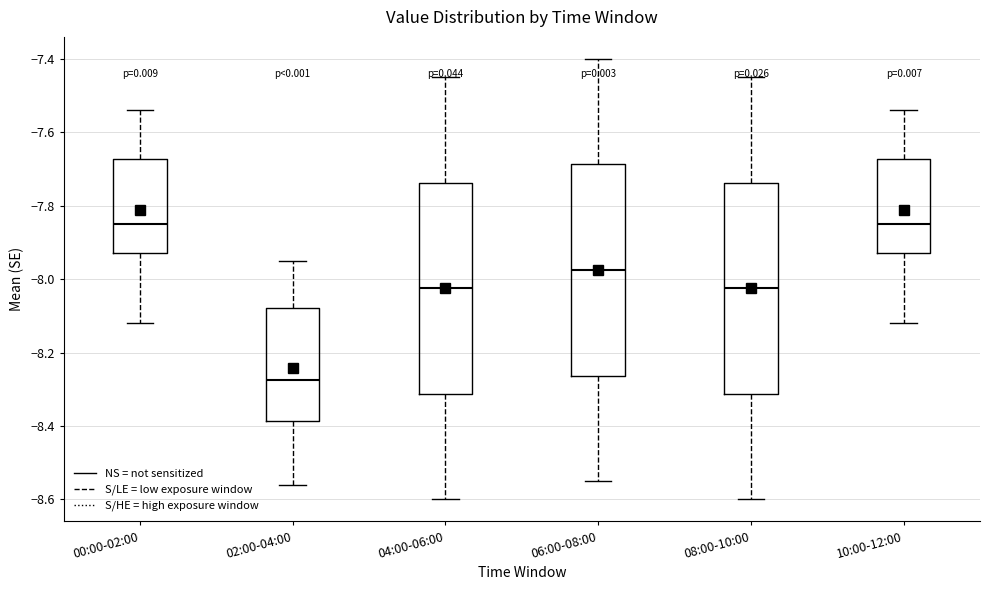

Reading left to right, read every box against the y-axis: the position of its median line, the range the box covers, and the ends of its whiskers. The values are not printed on the chart, so give them approximately, as read against the axis.

00:00-02:00: median -7.84, box -7.92 to -7.68, whiskers -8.12 to -7.54
02:00-04:00: median -8.28, box -8.38 to -8.08, whiskers -8.56 to -7.94
04:00-06:00: median -8.02, box -8.32 to -7.74, whiskers -8.60 to -7.44
06:00-08:00: median -7.98, box -8.26 to -7.68, whiskers -8.54 to -7.40
08:00-10:00: median -8.02, box -8.32 to -7.74, whiskers -8.60 to -7.44
10:00-12:00: median -7.84, box -7.92 to -7.68, whiskers -8.12 to -7.54